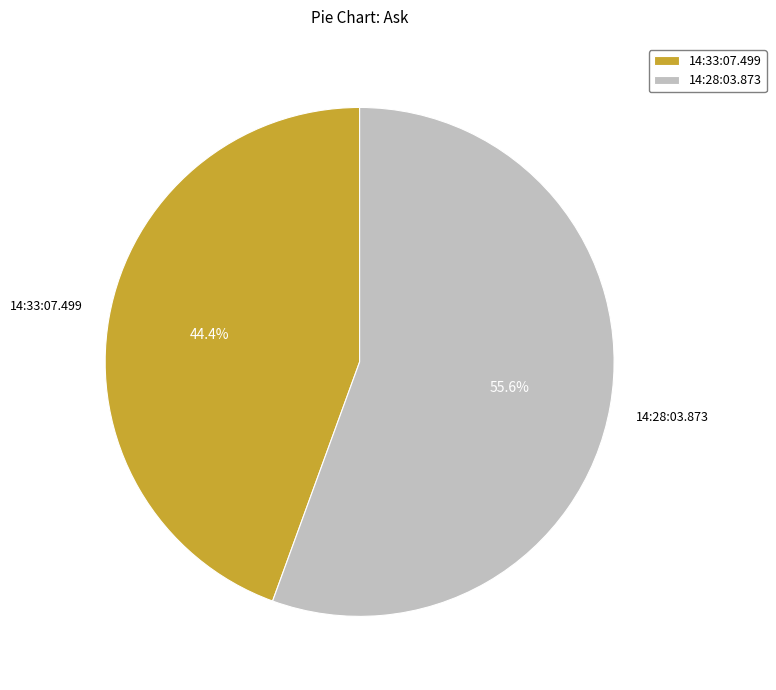

The 14:28:03.873 slice represents 69% of the pie. True or false?

False